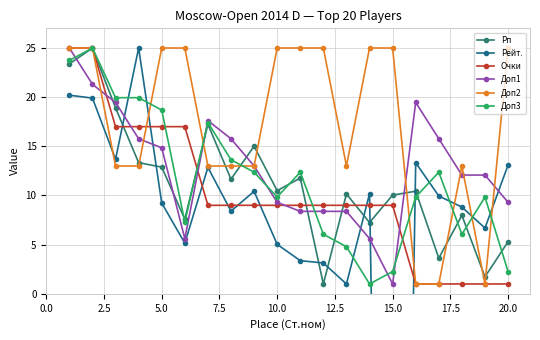

At which label does Доп1 reach its minimum?

15.0